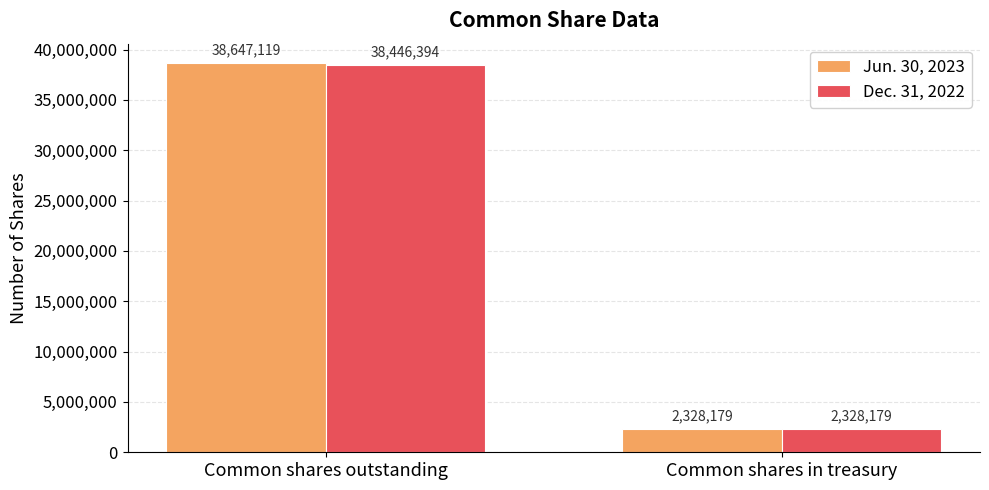

What is the difference between the Jun. 30, 2023 values at Common shares in treasury and Common shares outstanding?

36318940